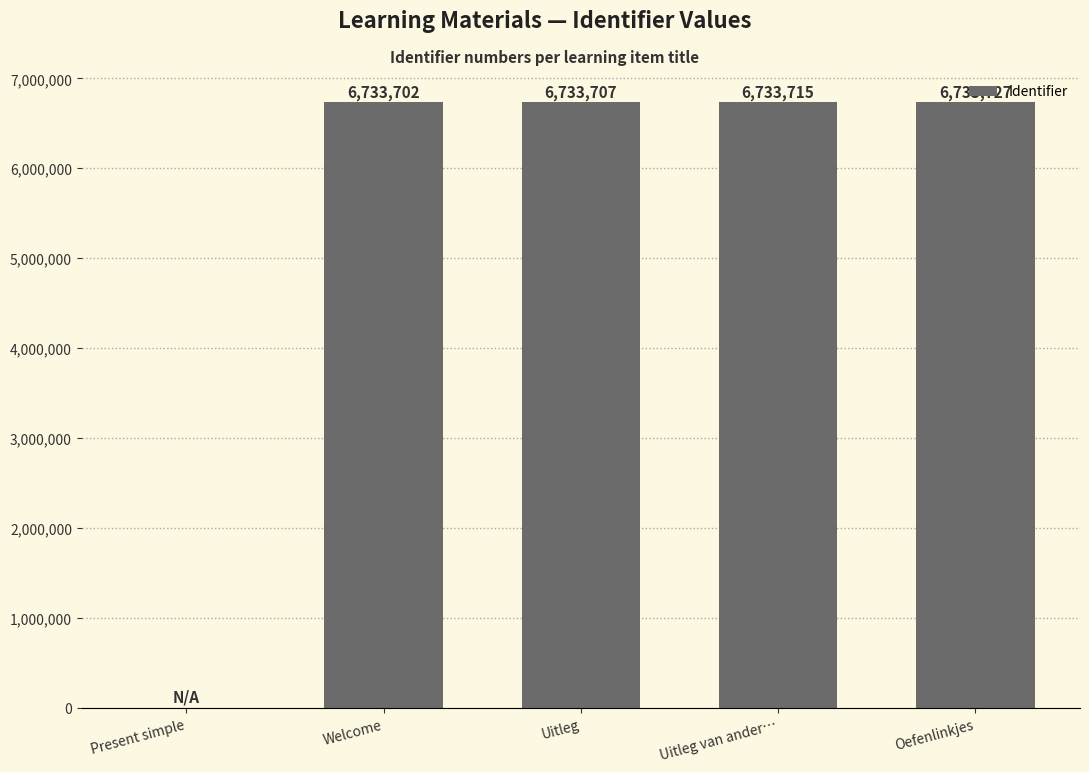

Between Uitleg and Oefenlinkjes, which is larger?

Oefenlinkjes